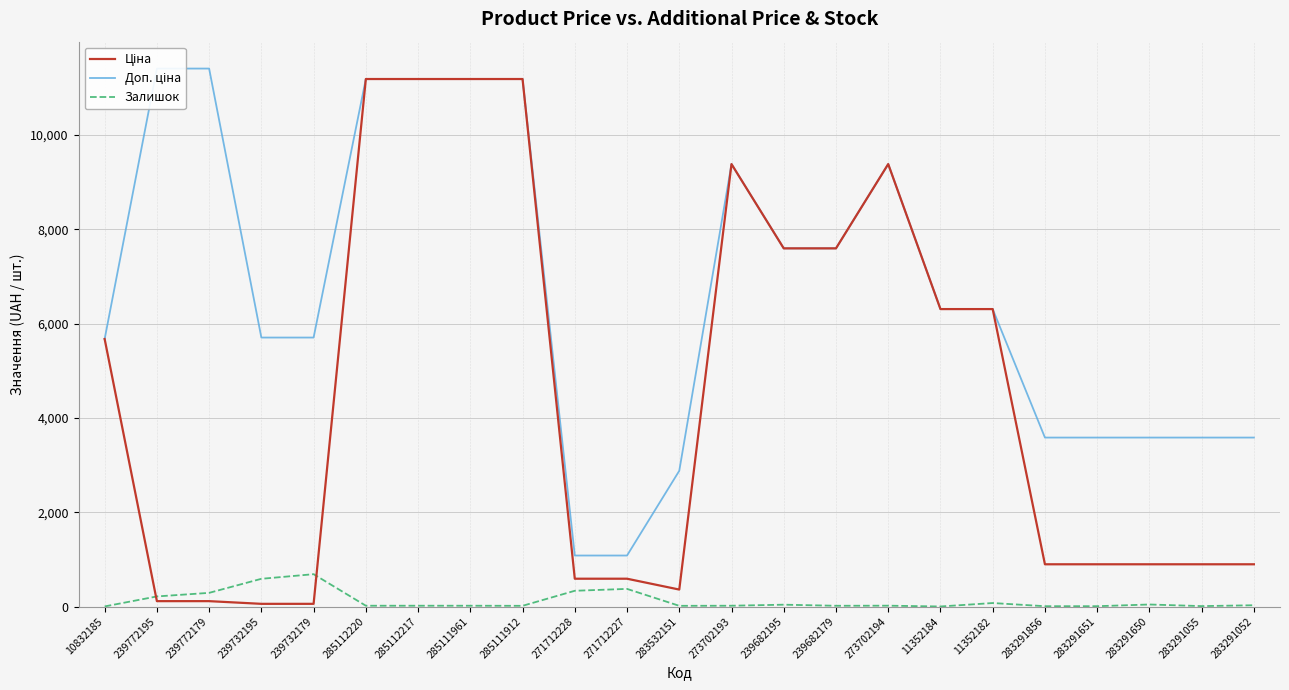

What is the sum of the Залишок values at 10832185 and 285112217?

19.0